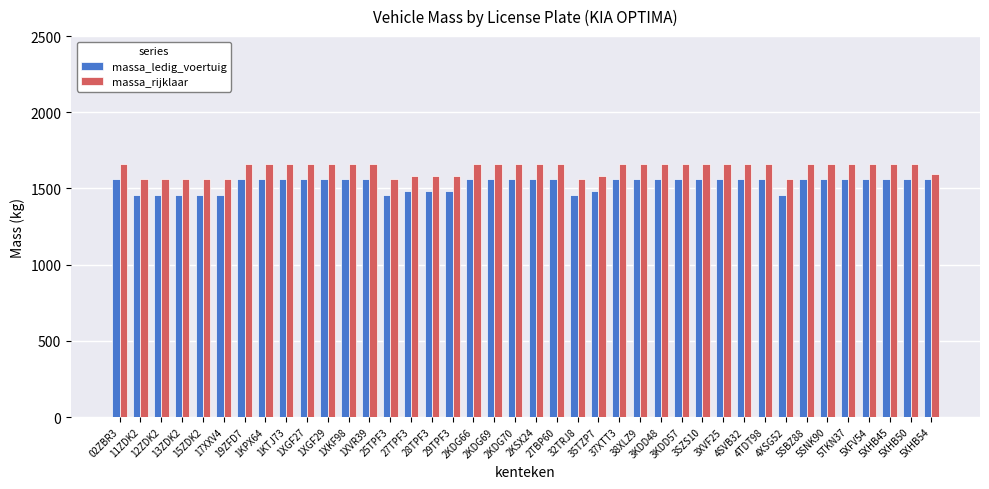

What is the greatest value displayed?

1662